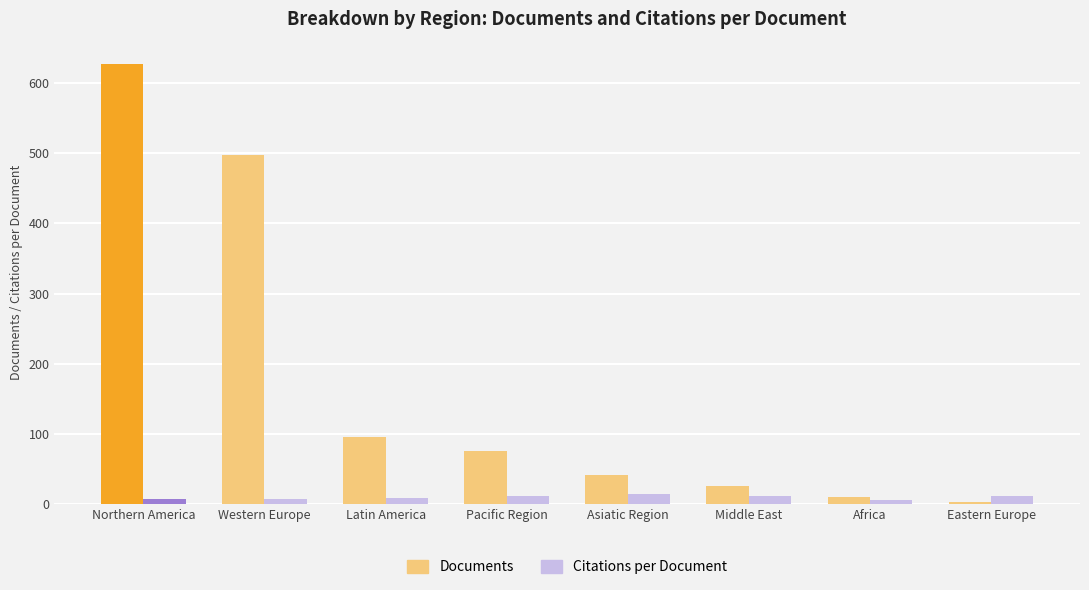

True or false: Documents has a value of 628.0 at Northern America.

True